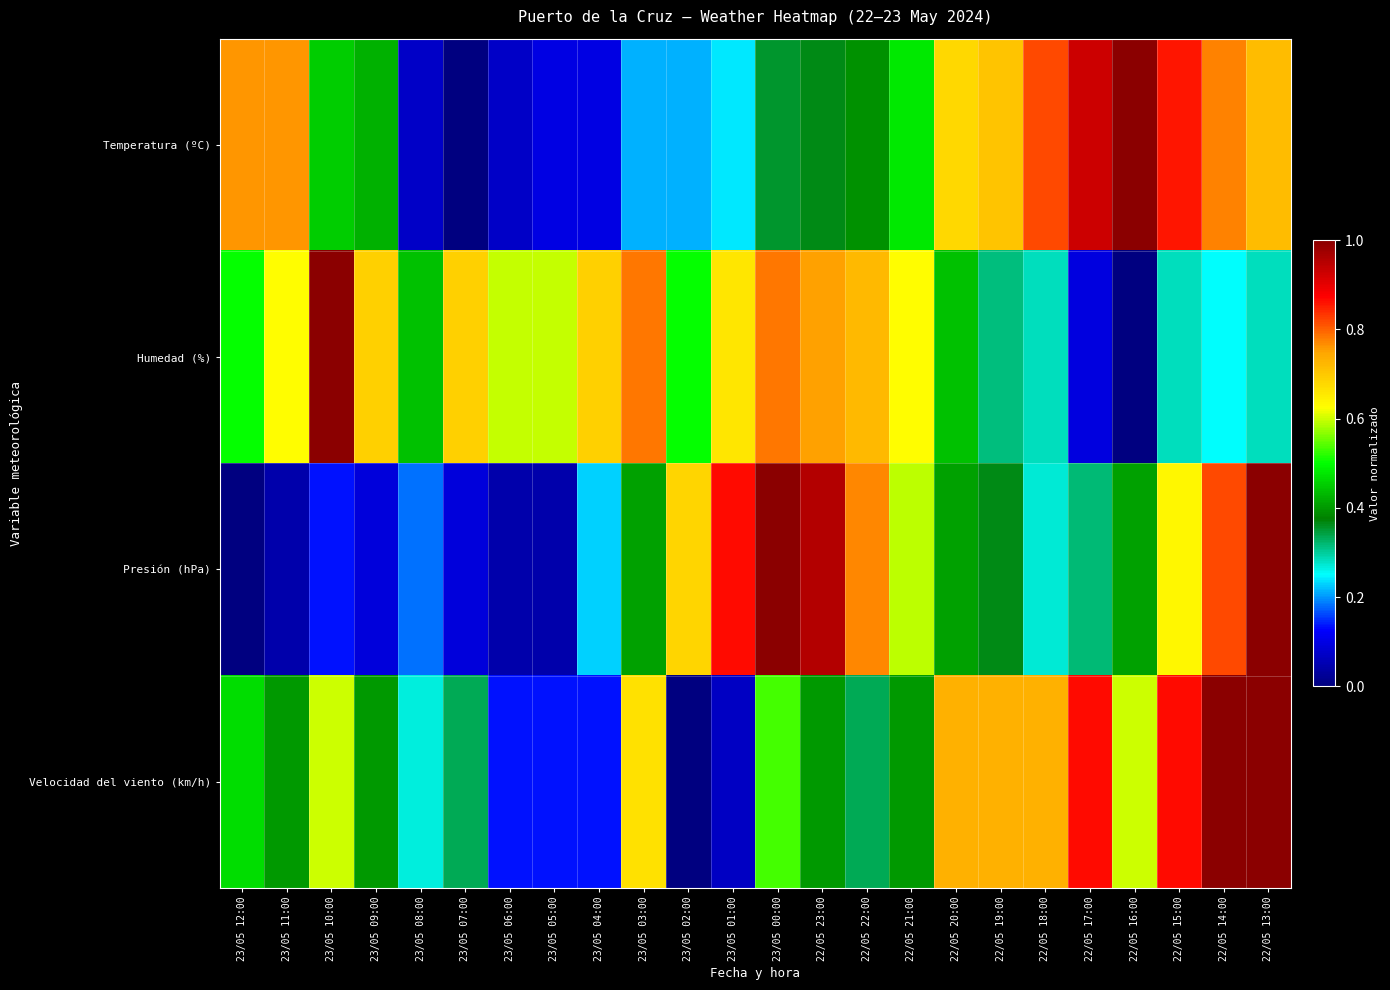

At 23/05 05:00, list the series in order from largest to smallest.

Humedad (%), Velocidad del viento (km/h), Temperatura (ºC), Presión (hPa)